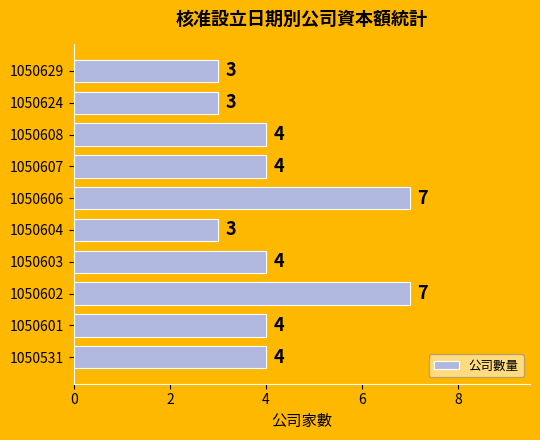

How many data points are less than 4?

3